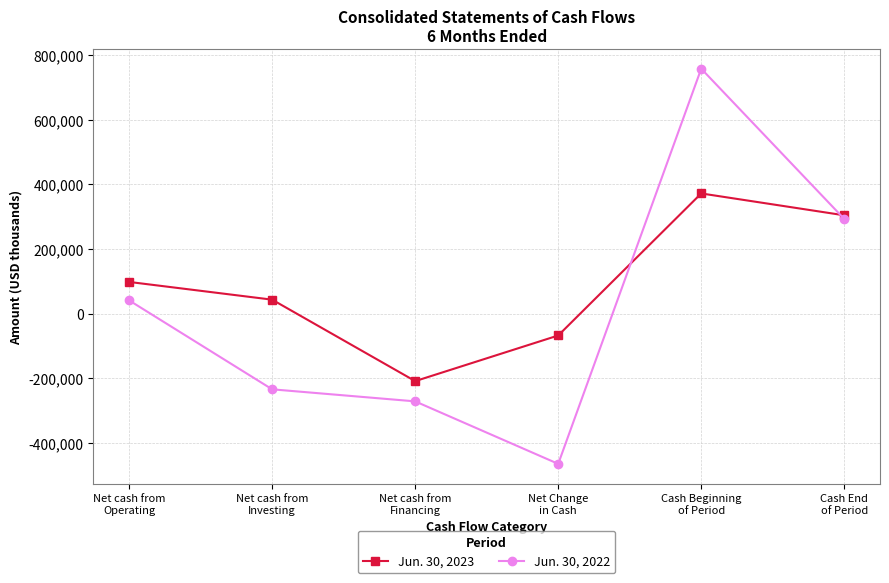

After their last crossing, which series has the higher values: Jun. 30, 2023 or Jun. 30, 2022?

Jun. 30, 2023